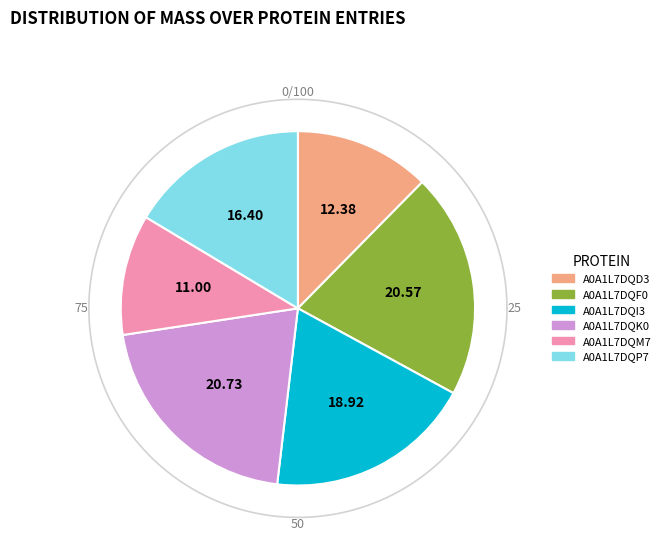

What percentage is the A0A1L7DQK0 slice, to the nearest percent?

21%